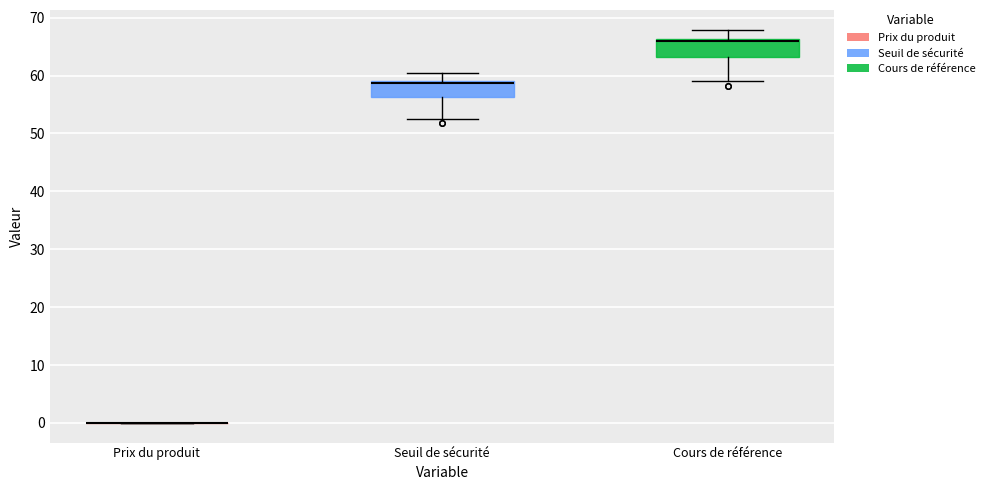

Reading left to right, read every box against the y-axis: the position of its median line, the range the box covers, and the ends of its whiskers. The values are not printed on the chart, so give them approximately, as read against the axis.

Prix du produit: box collapsed to a line at 0, whiskers 0 to 0
Seuil de sécurité: median 59 (just below the box's upper edge), box 56 to 59, whiskers 53 to 60
Cours de référence: median 66 (just below the box's upper edge), box 63 to 66, whiskers 59 to 68